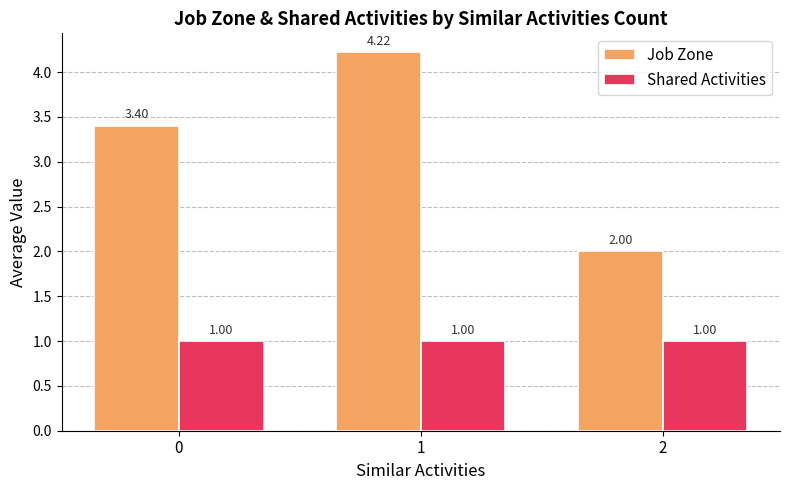

What is the difference between the Job Zone values at 2 and 0?

1.4